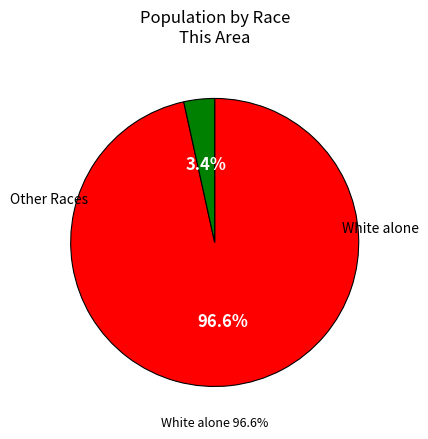

The Asian alone slice represents 1% of the pie. True or false?

False